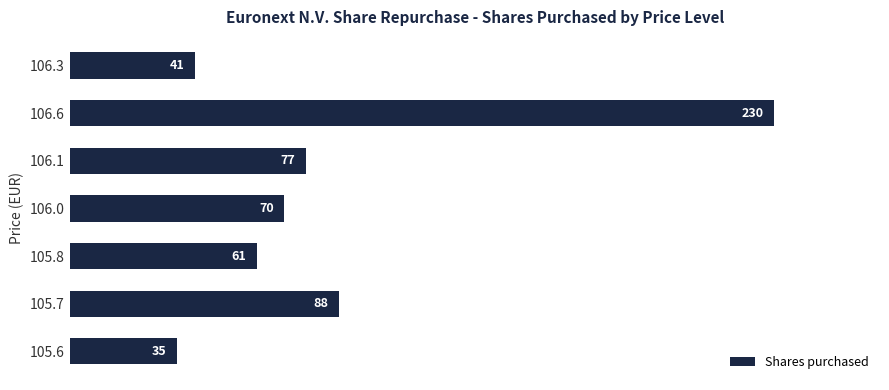

Reading bottom to top, transcribe all the data shown in this chart.

105.6=35	105.7=88	105.8=61	106.0=70	106.1=77	106.6=230	106.3=41